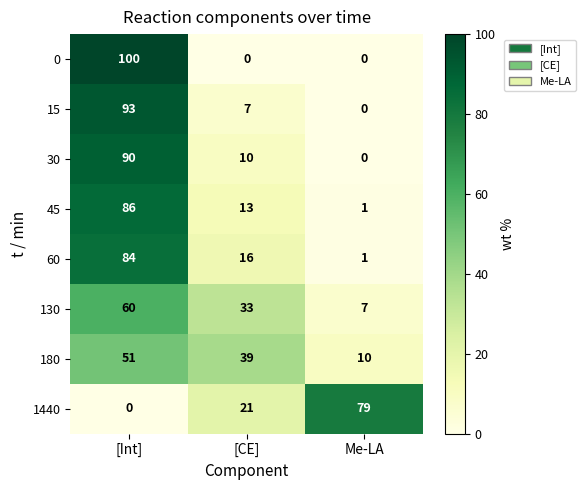

Rank the series at [CE] from highest to lowest value.

180, 130, 1440, 60, 45, 30, 15, 0